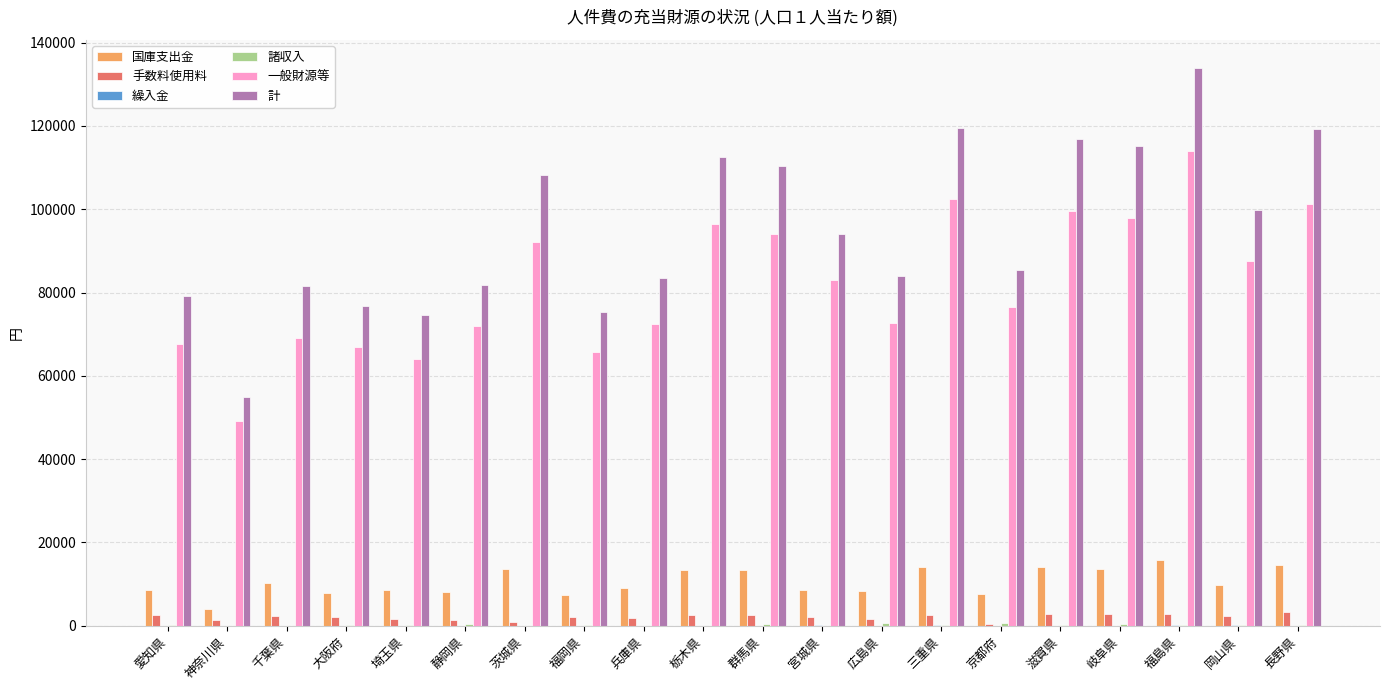

Between 静岡県 and 岐阜県, which series saw the biggest shift?

計